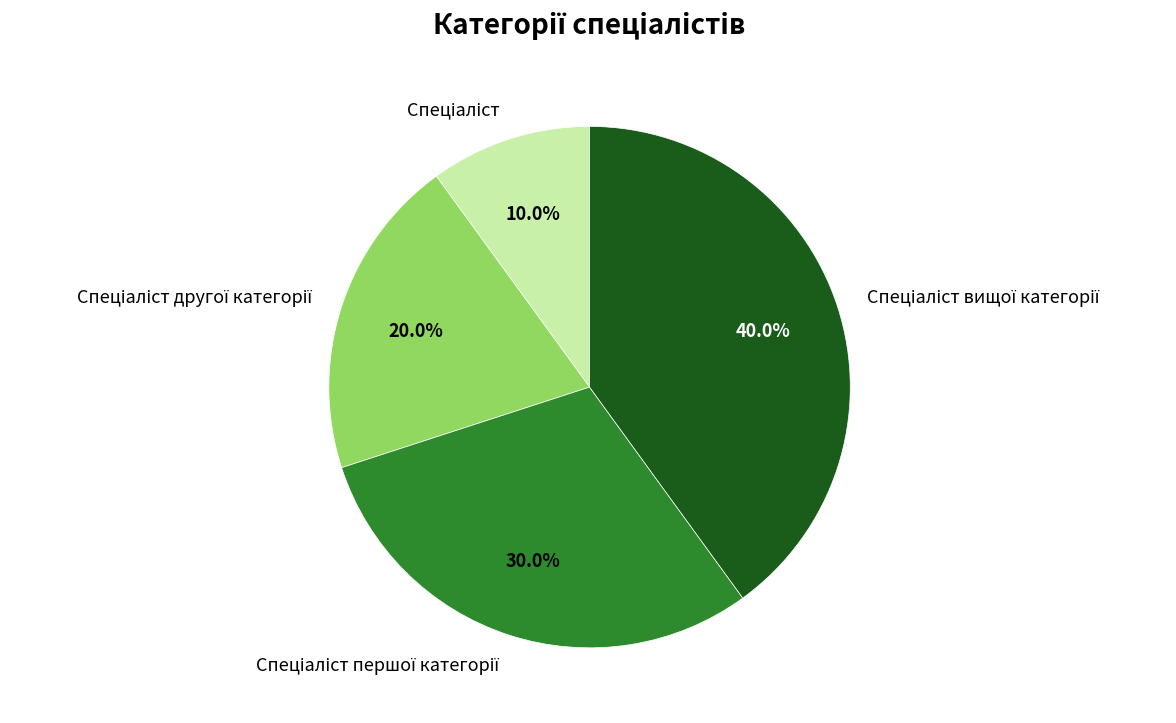

Is there a majority slice in this chart?

No